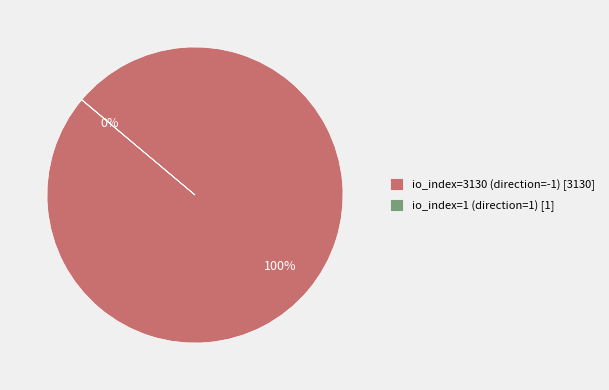

Is it true that io_index=3130 (direction=-1) [3130] is 100% of the pie?

True